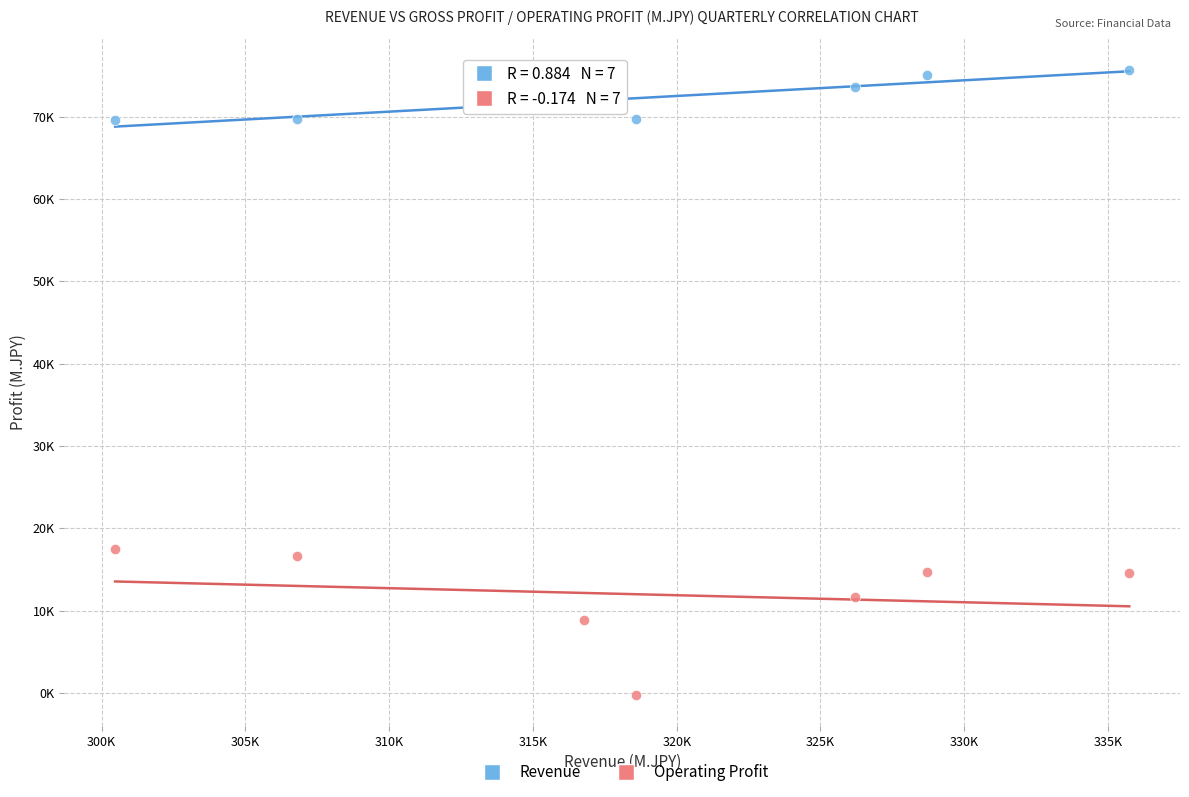

What are all the series names shown in the legend?

Revenue, Operating Profit